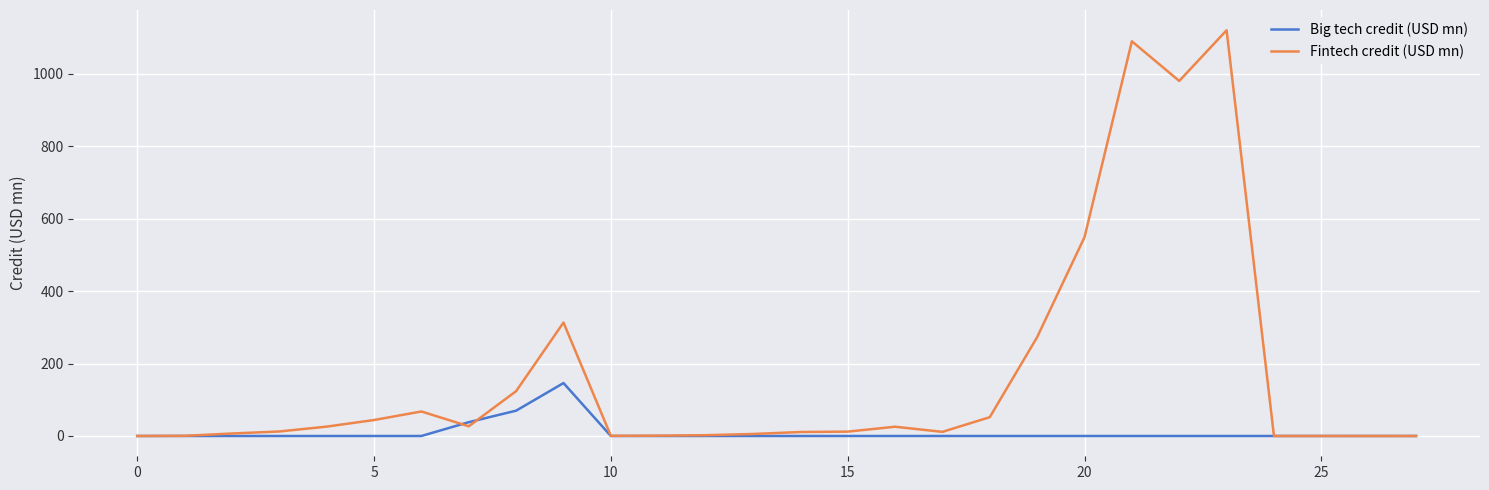

What is the maximum value for Big tech credit (USD mn)?

146.1